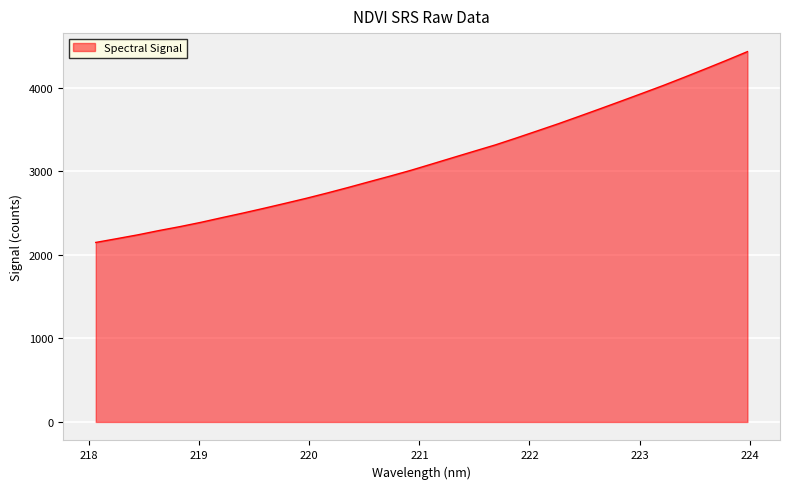

What is the average value?

3137.1